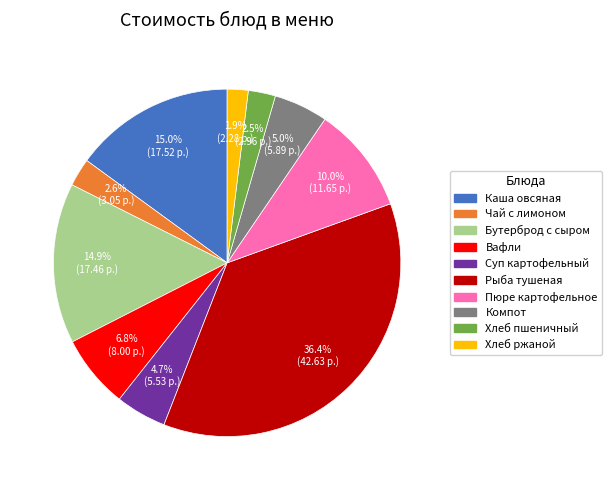

Is there a majority slice in this chart?

No